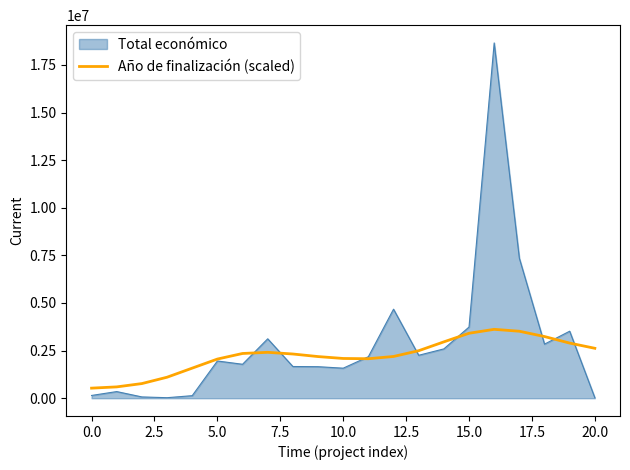

What is the maximum value shown in the chart?

18656636